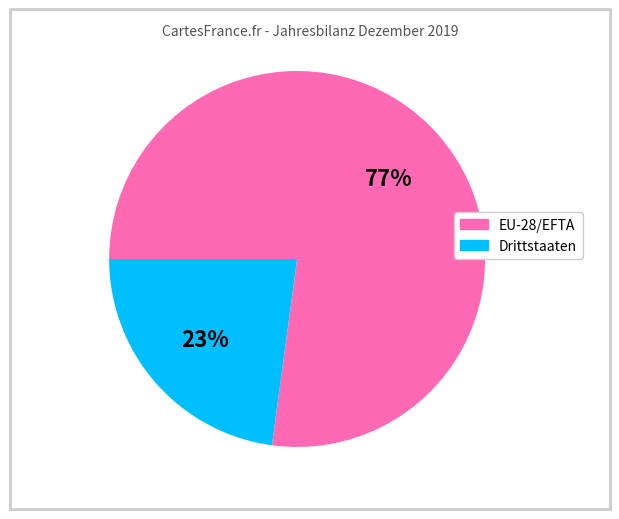

Which slice is the smallest?

Drittstaaten